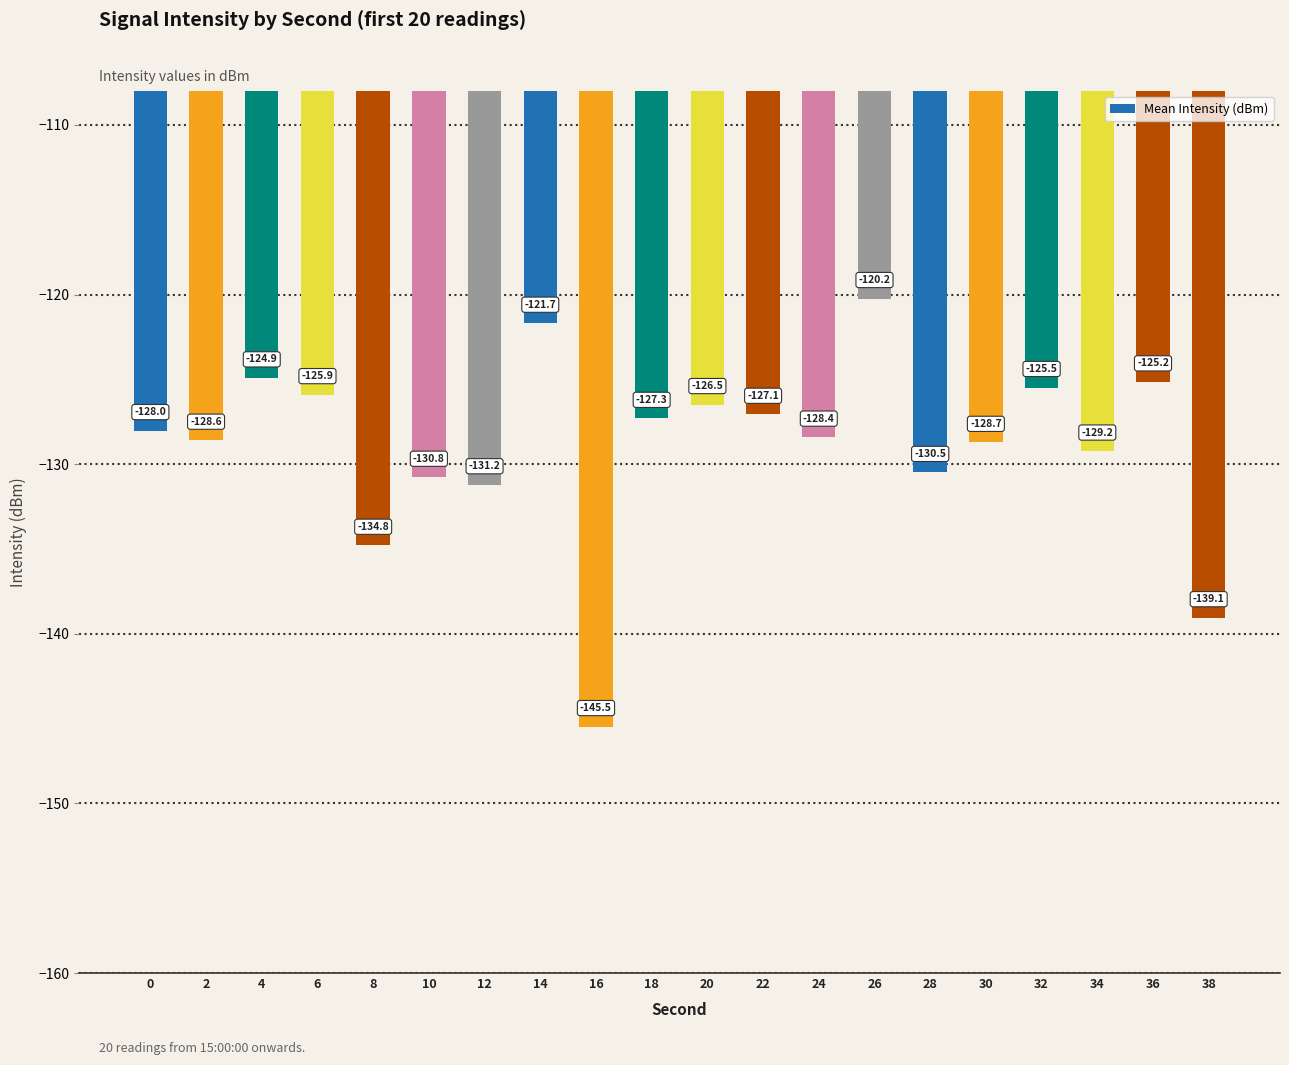

How many bars are there in total?

20